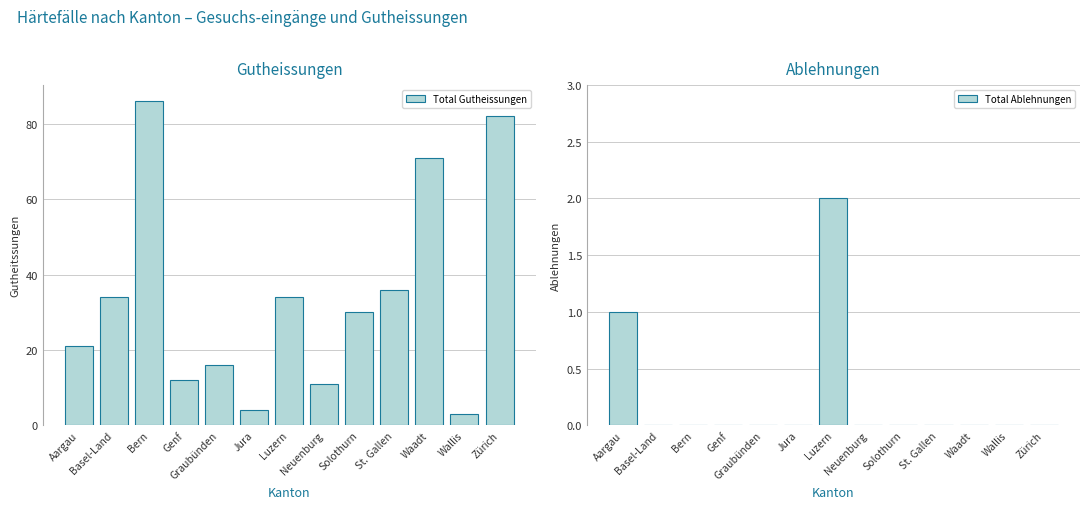

What position from the right is Bern?

11